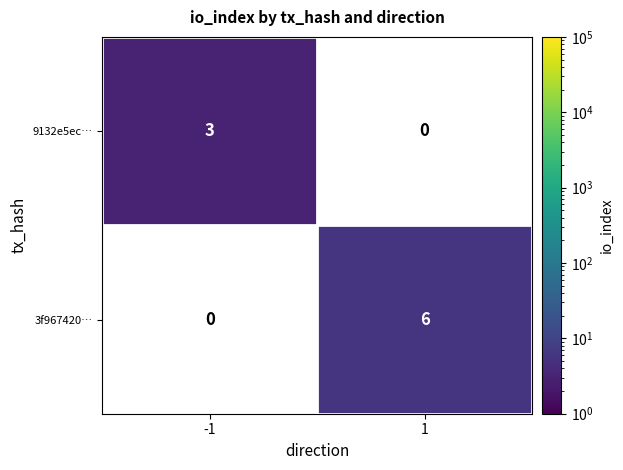

Is the value of 9132e5ec… at -1 greater than the value of 3f967420… at 1?

No